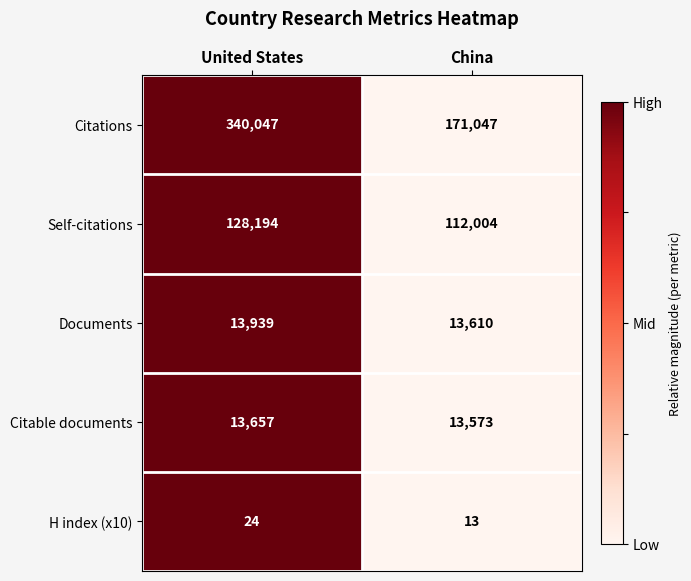

At which category does the chart reach its minimum across all series?

China